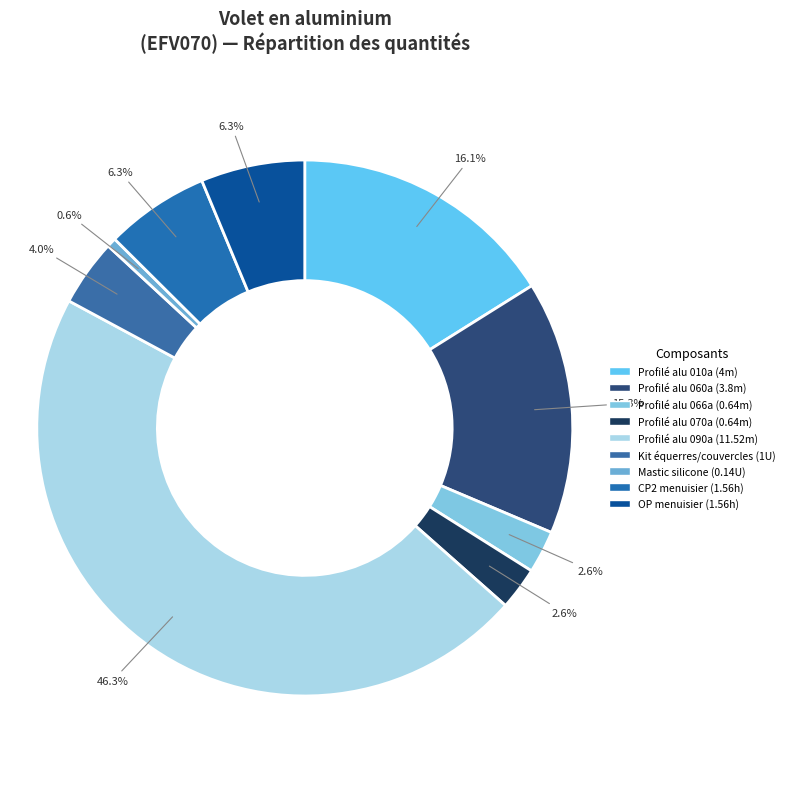

How many slices are in this pie chart?

9